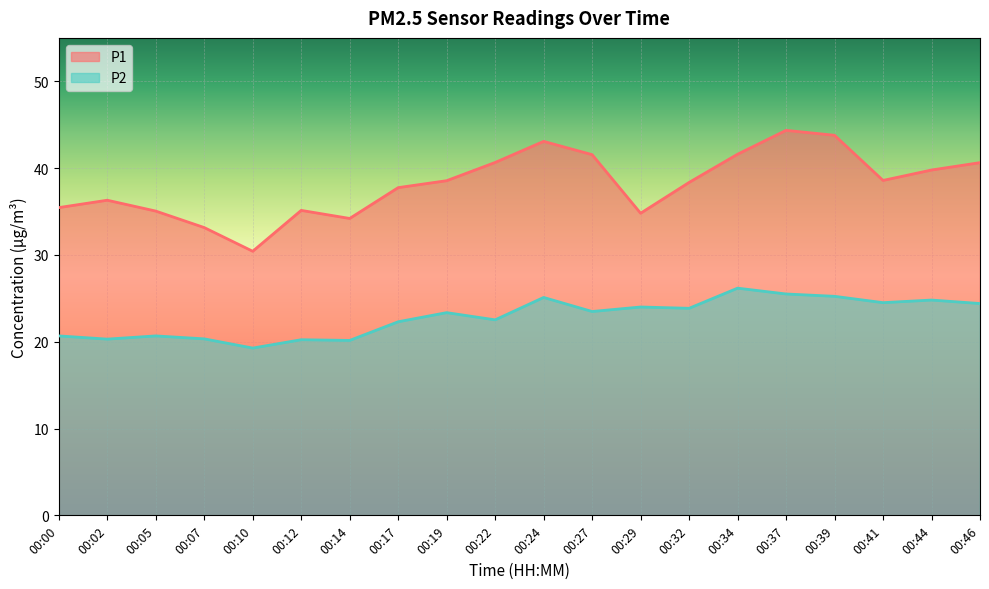

True or false: P1 has a value of 30.4 at 00:10.

True